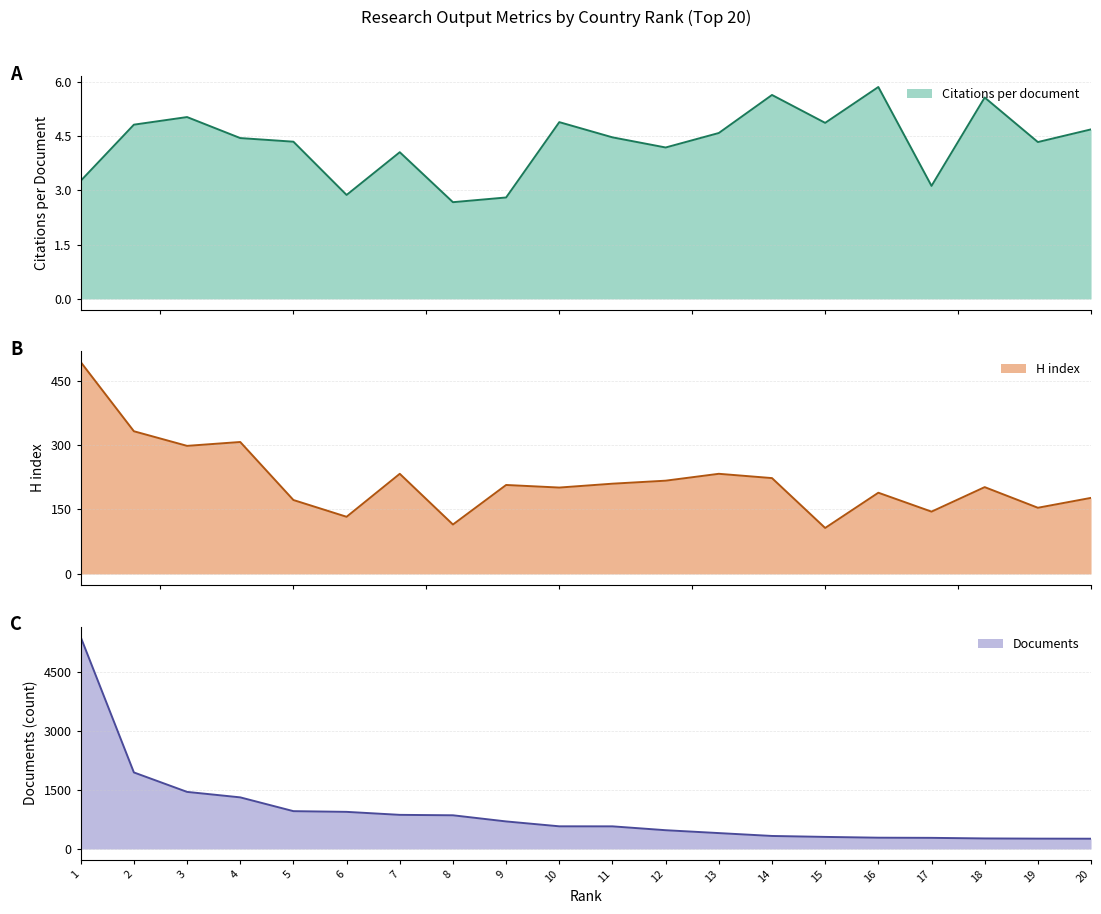

How many values in the Documents series exceed 576?

9